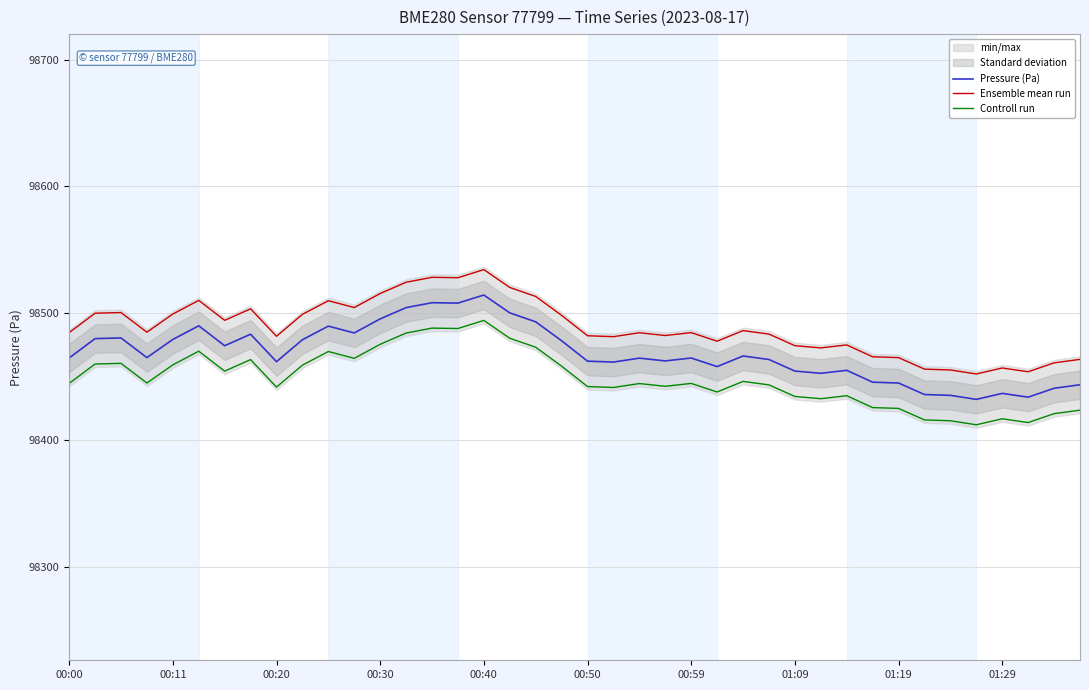

True or false: Pressure (Pa) and Ensemble mean run intersect in this chart.

False